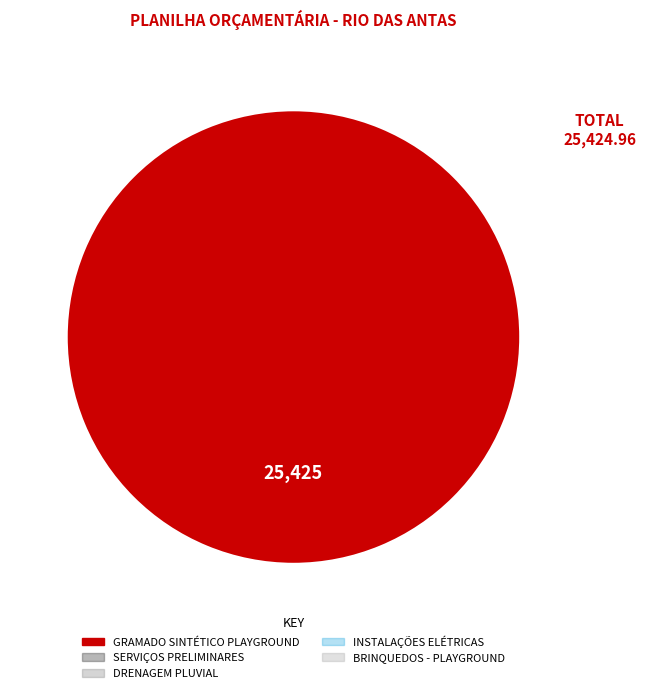

Does any single category account for the majority?

Yes